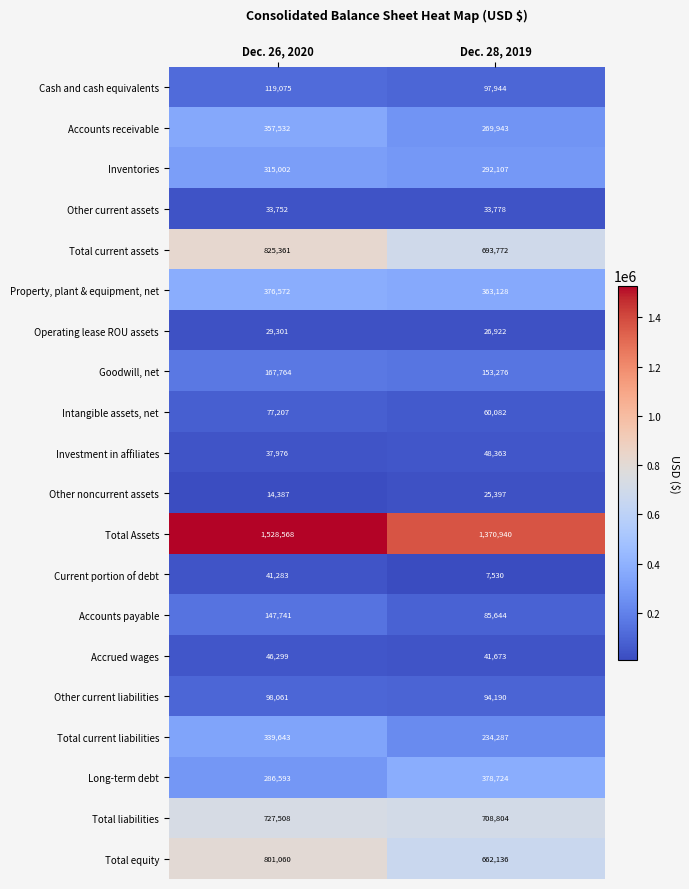

Rank the series at Dec. 28, 2019 from highest to lowest value.

Total Assets, Total liabilities, Total current assets, Total equity, Long-term debt, Property, plant & equipment, net, Inventories, Accounts receivable, Total current liabilities, Goodwill, net, Cash and cash equivalents, Other current liabilities, Accounts payable, Intangible assets, net, Investment in affiliates, Accrued wages, Other current assets, Operating lease ROU assets, Other noncurrent assets, Current portion of debt